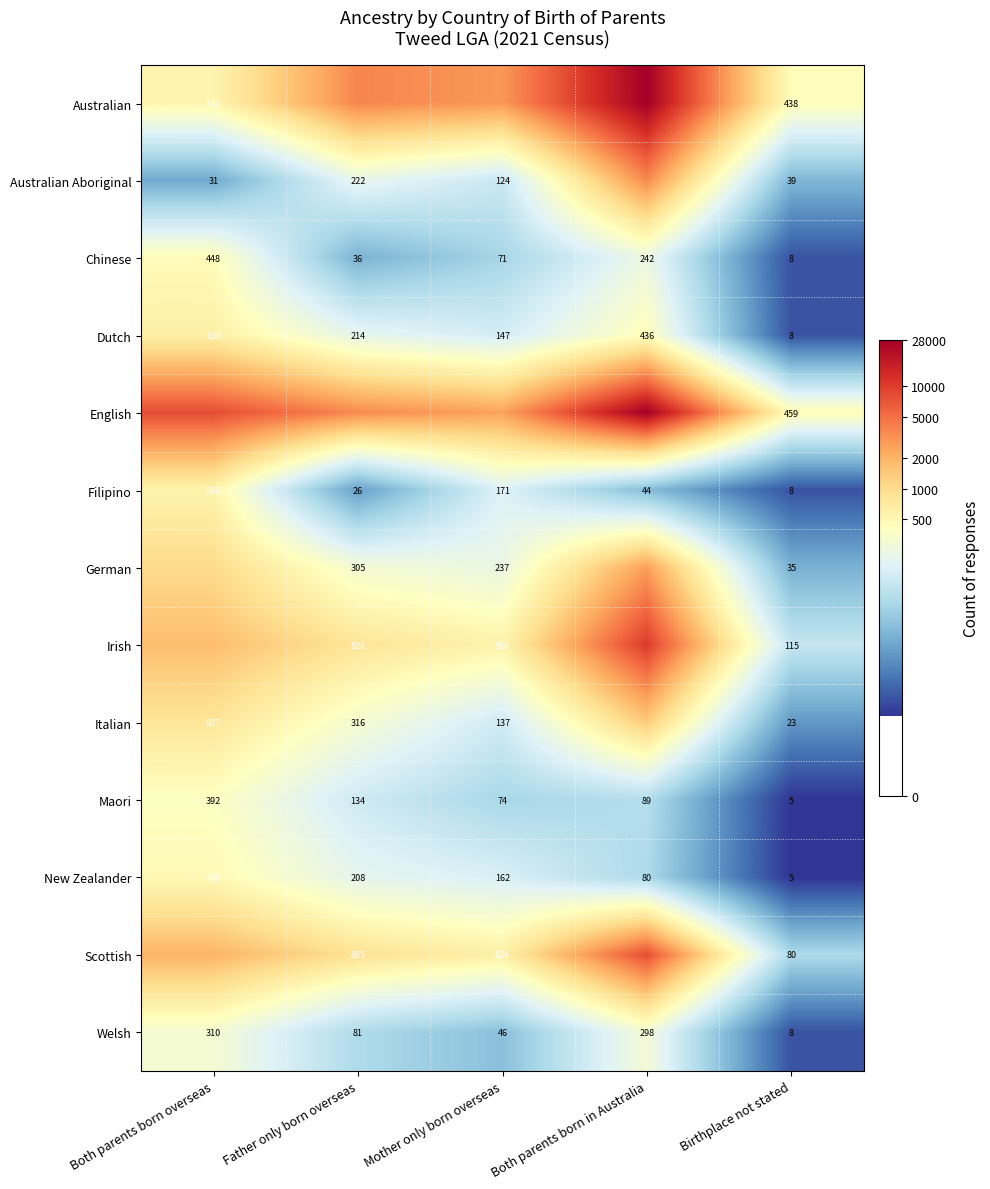

At which label does Dutch reach its peak?

Both parents born overseas